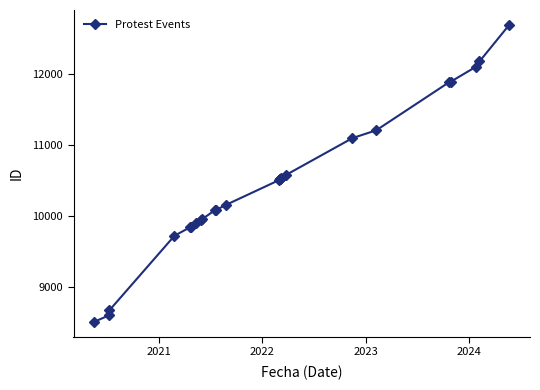

How many categories are shown in the chart?

25